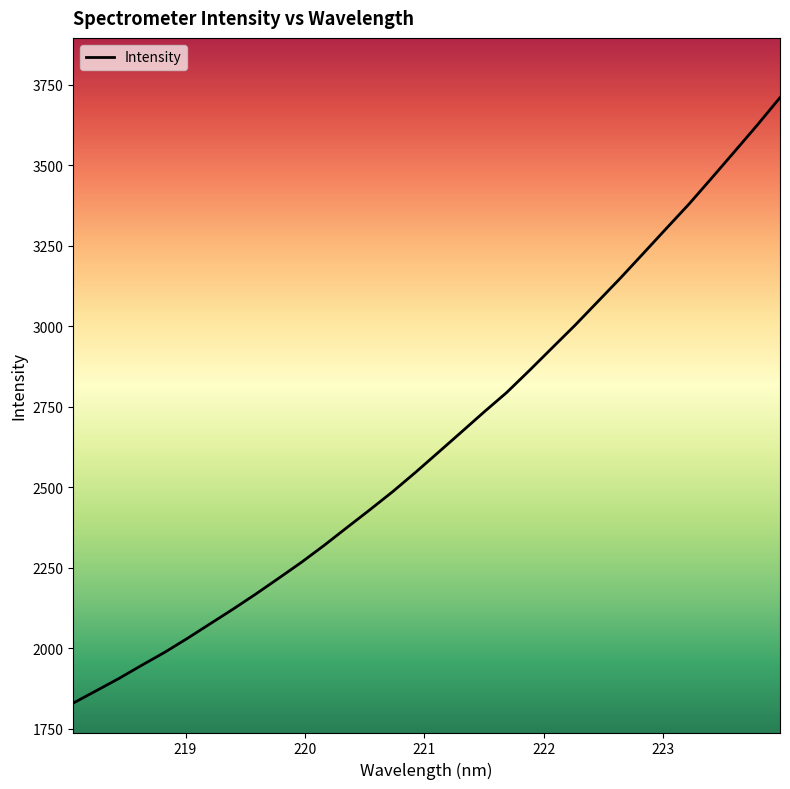

What is the smallest value displayed?

1829.3